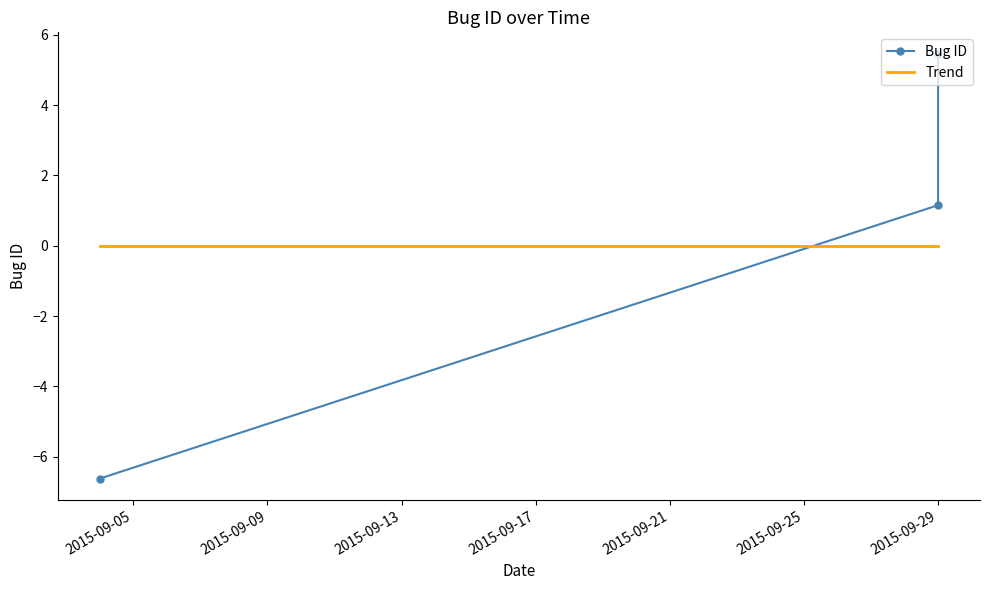

Is it true that Trend equals 0.0 at 2015-09-29?

True